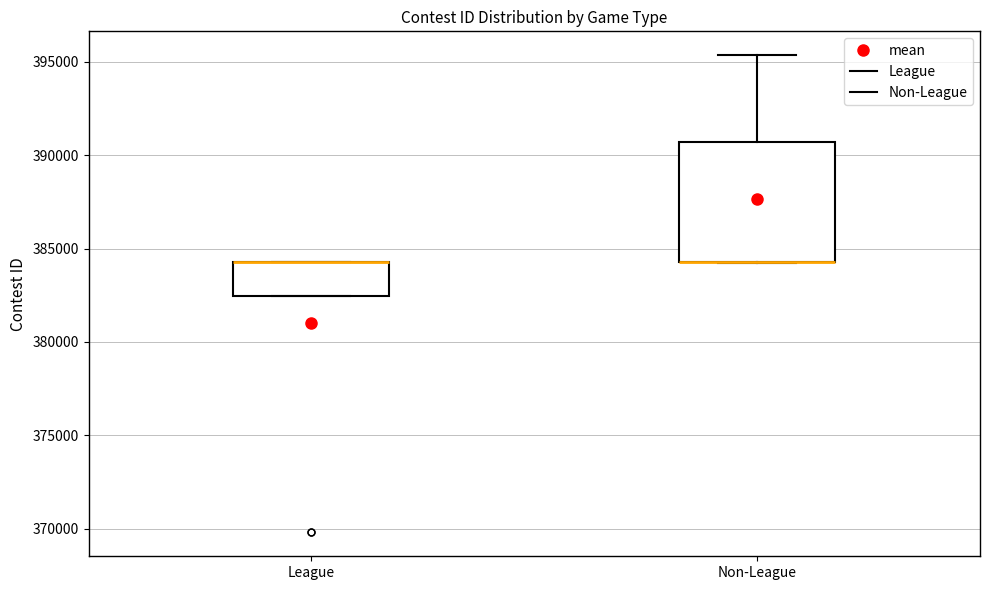

Which box is the tallest, from its lower edge to its upper edge?

Non-League